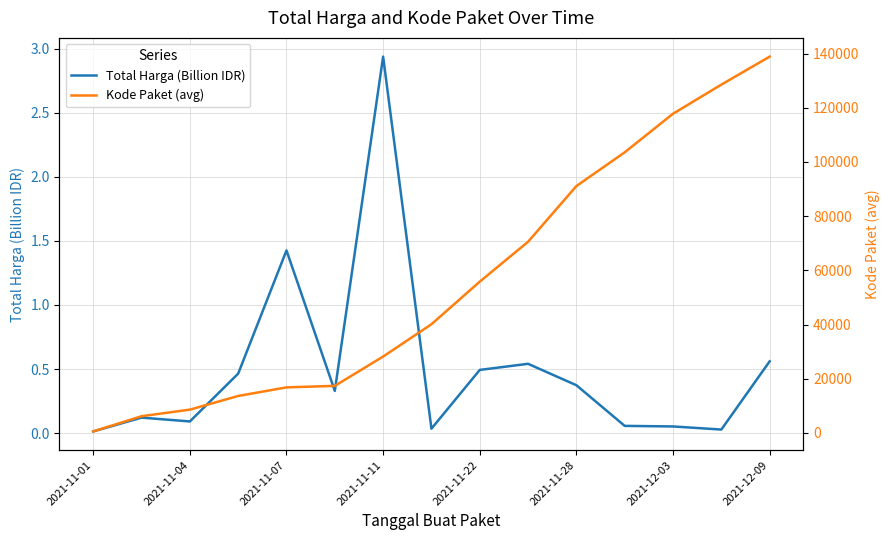

Where is Kode Paket (avg) nearest to the value 69708?

9